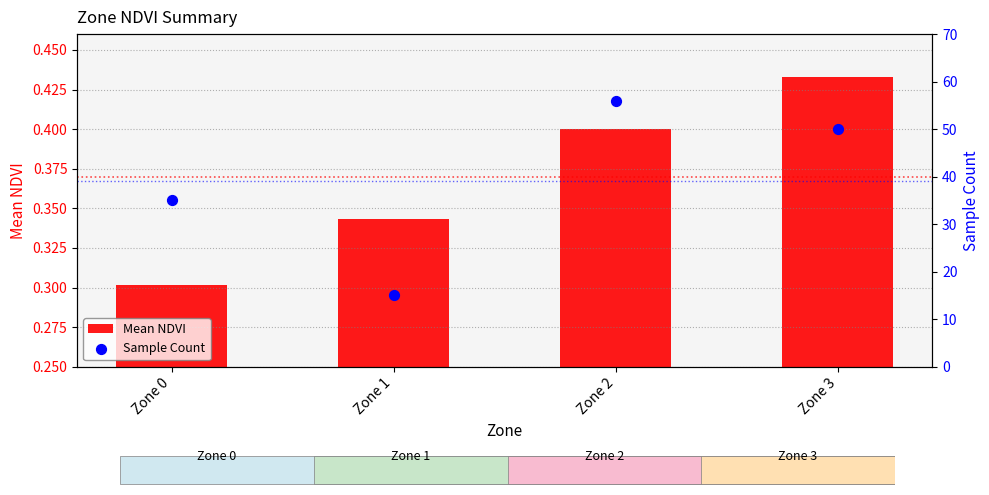

At which category is the sum across all series the highest?

Zone 2